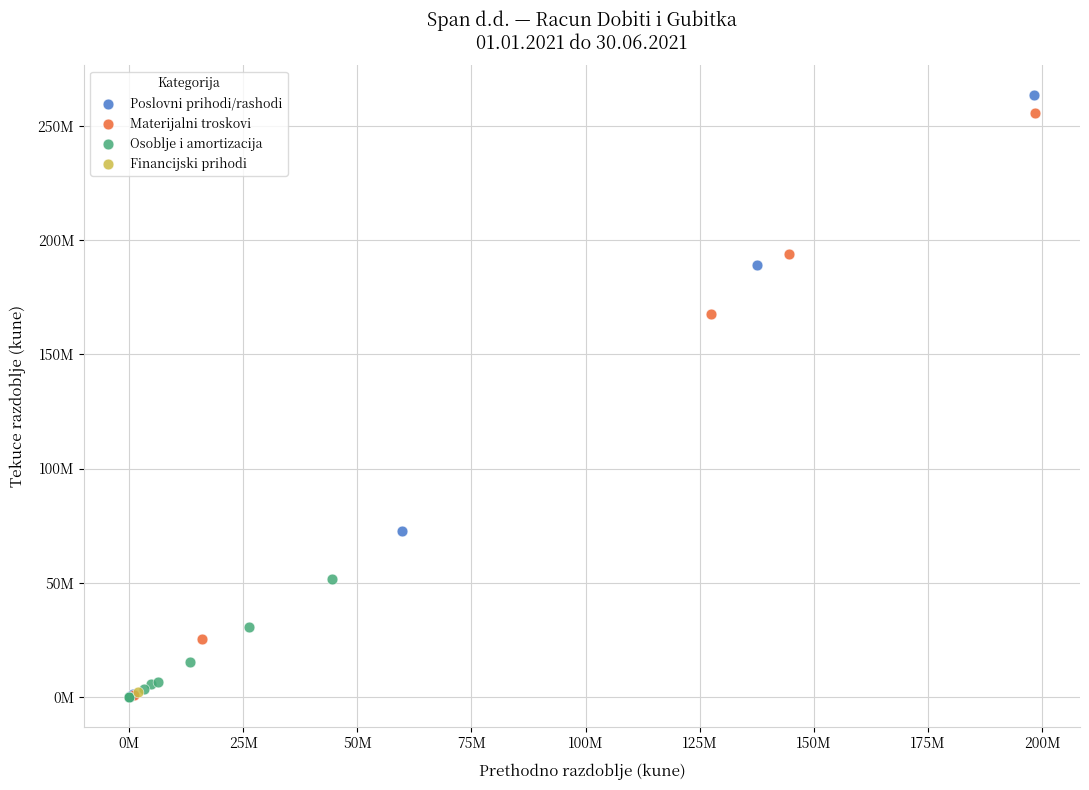

What are all the series names shown in the legend?

Poslovni prihodi/rashodi, Materijalni troskovi, Osoblje i amortizacija, Financijski prihodi